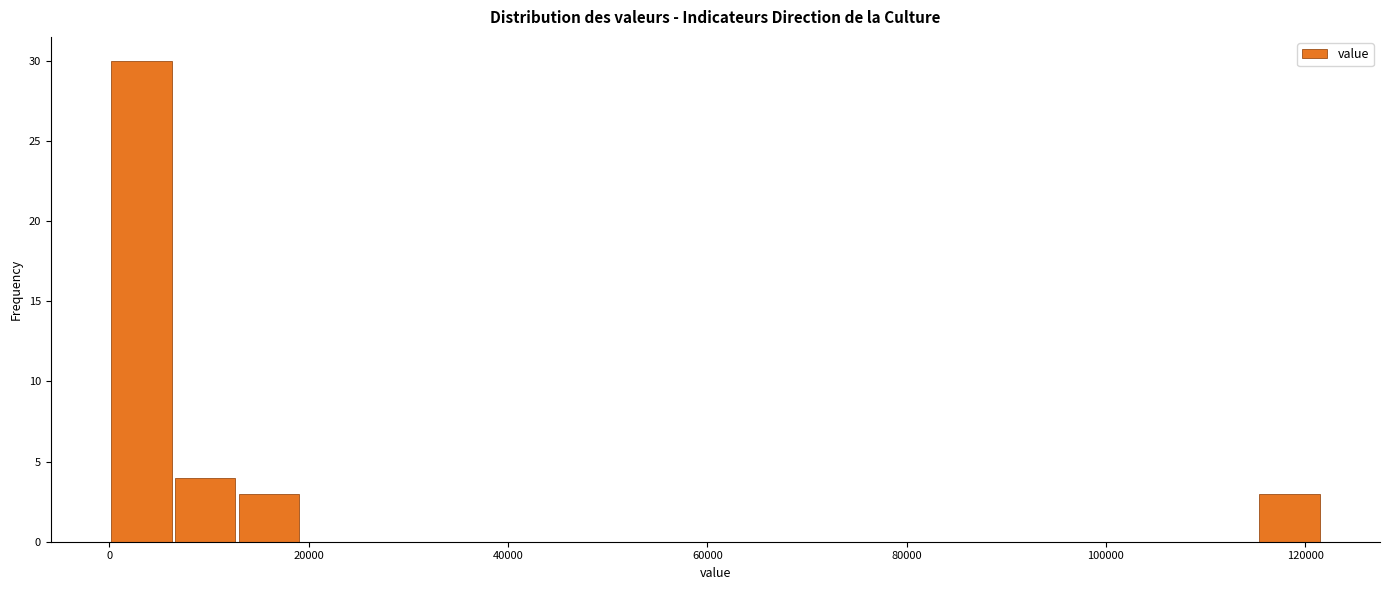

Read against the x-axis, roughly where is the centre of the tallest bar?

4000